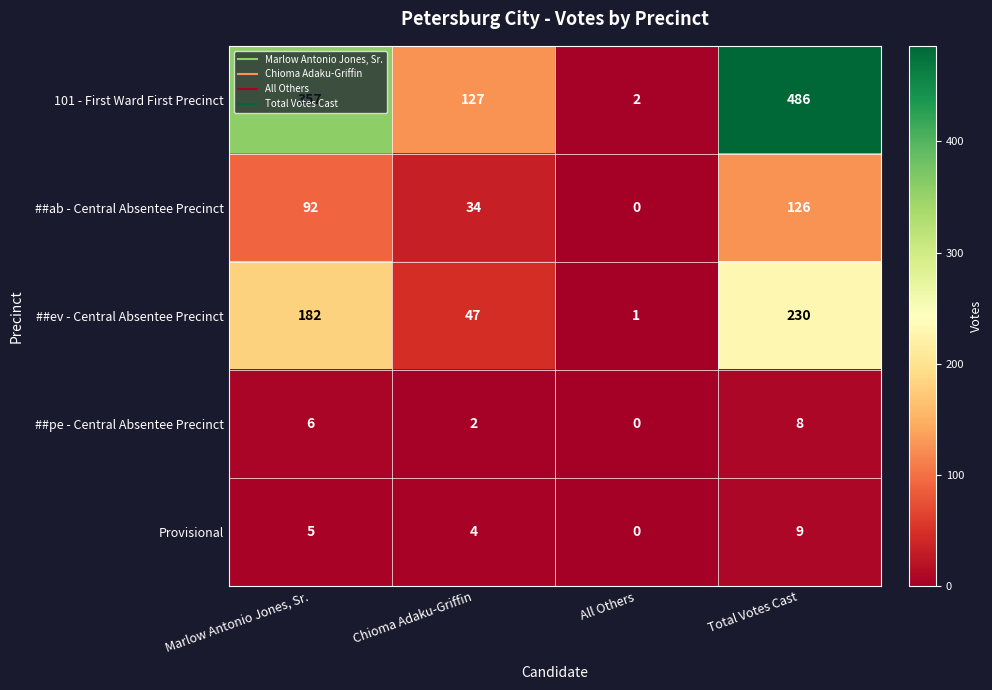

True or false: ##ev - Central Absentee Precinct has a value of 230 at Total Votes Cast.

True